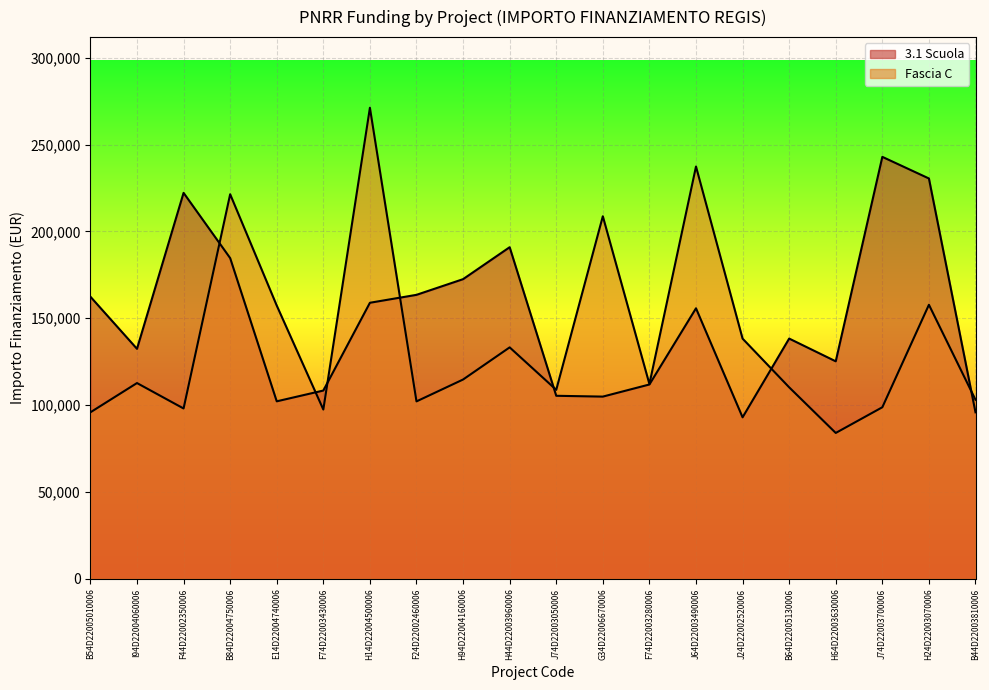

At which category does Fascia C reach its first local valley?

F44D22002350006